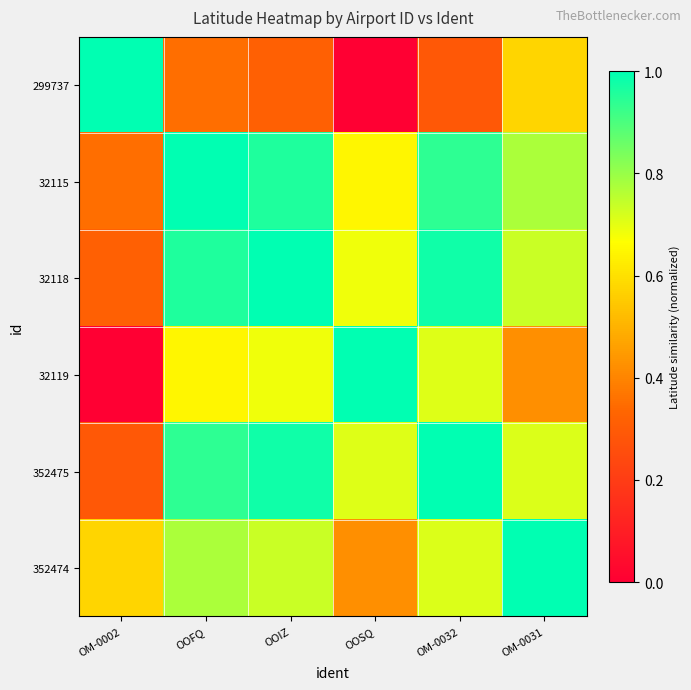

Which label corresponds to the largest value in the chart?

OM-0002